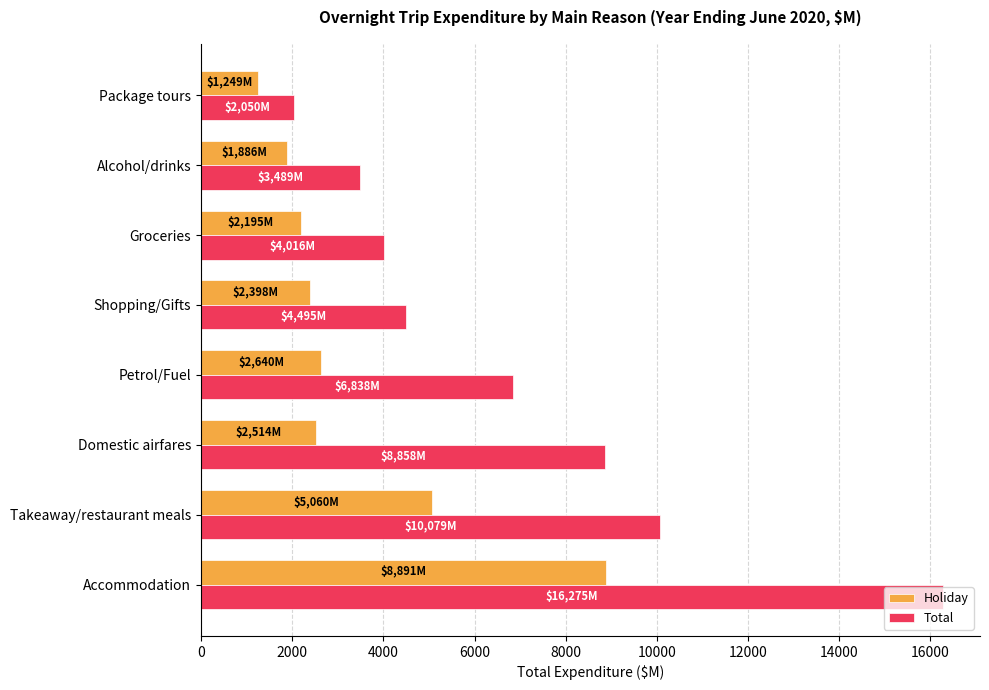

What is the difference between the highest and lowest values at Takeaway/restaurant meals?

5019.0